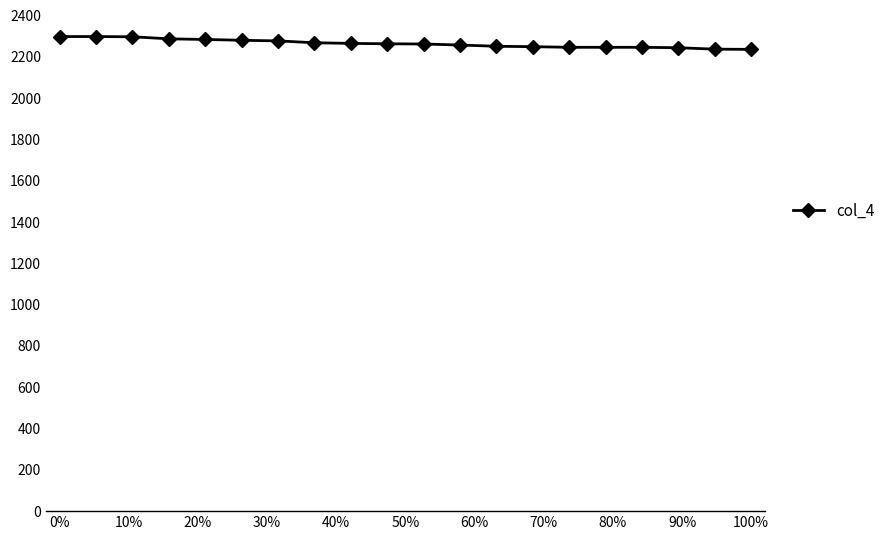

What is the minimum value shown in the chart?

2236